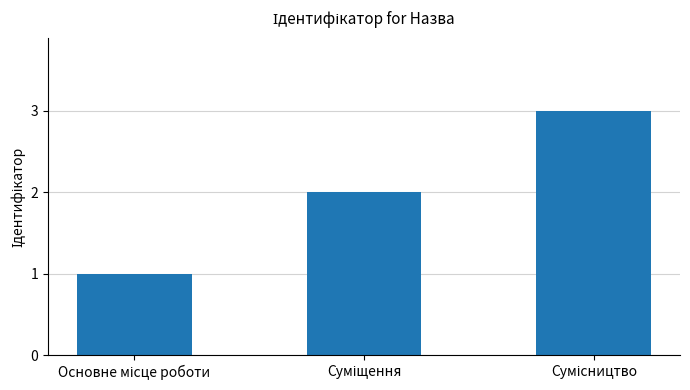

What is the sum of all values?

6